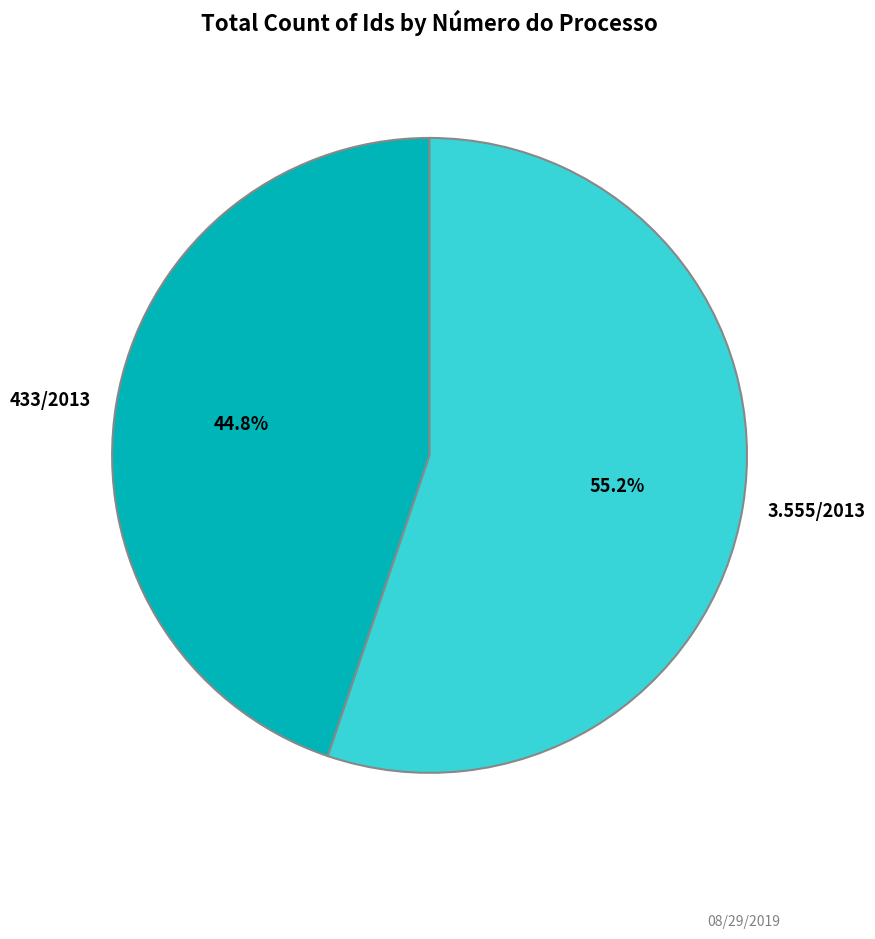

Rank the categories by value from lowest to highest.

433/2013, 3.555/2013